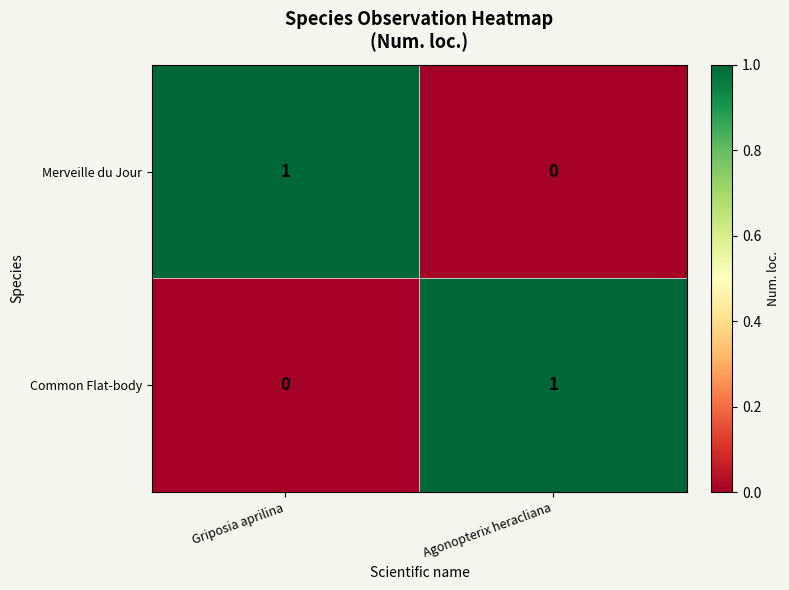

Which category has the lowest value in the Merveille du Jour series?

Agonopterix heracliana